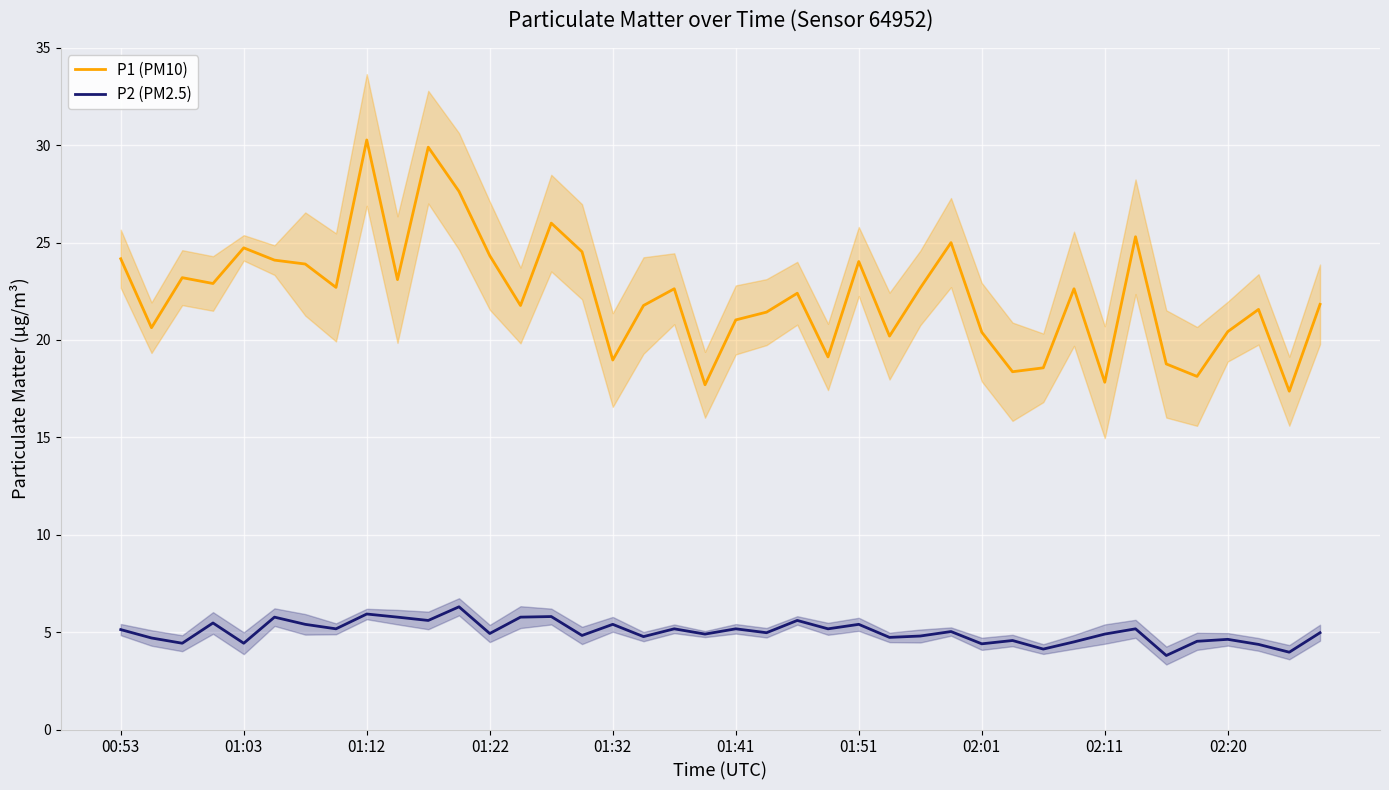

True or false: P2 (PM2.5) and P1 (PM10) cross at least once.

False